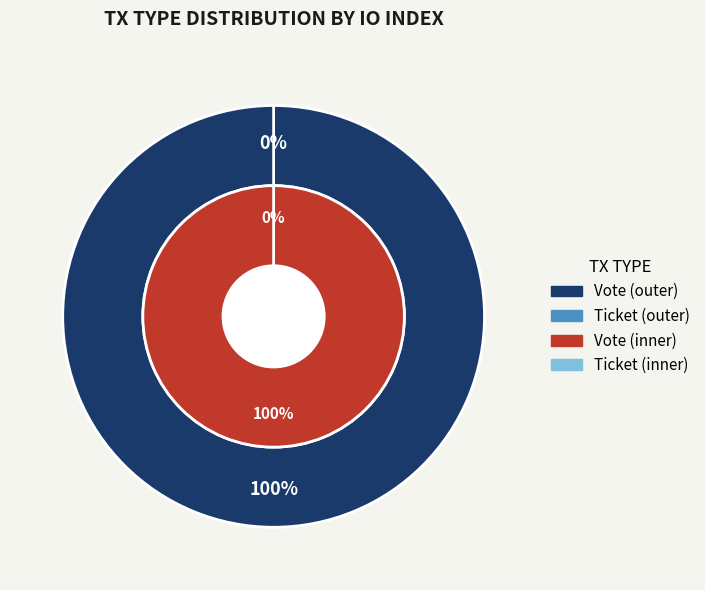

To the nearest percent, what is the difference between the Vote and Ticket slice percentages?

100%